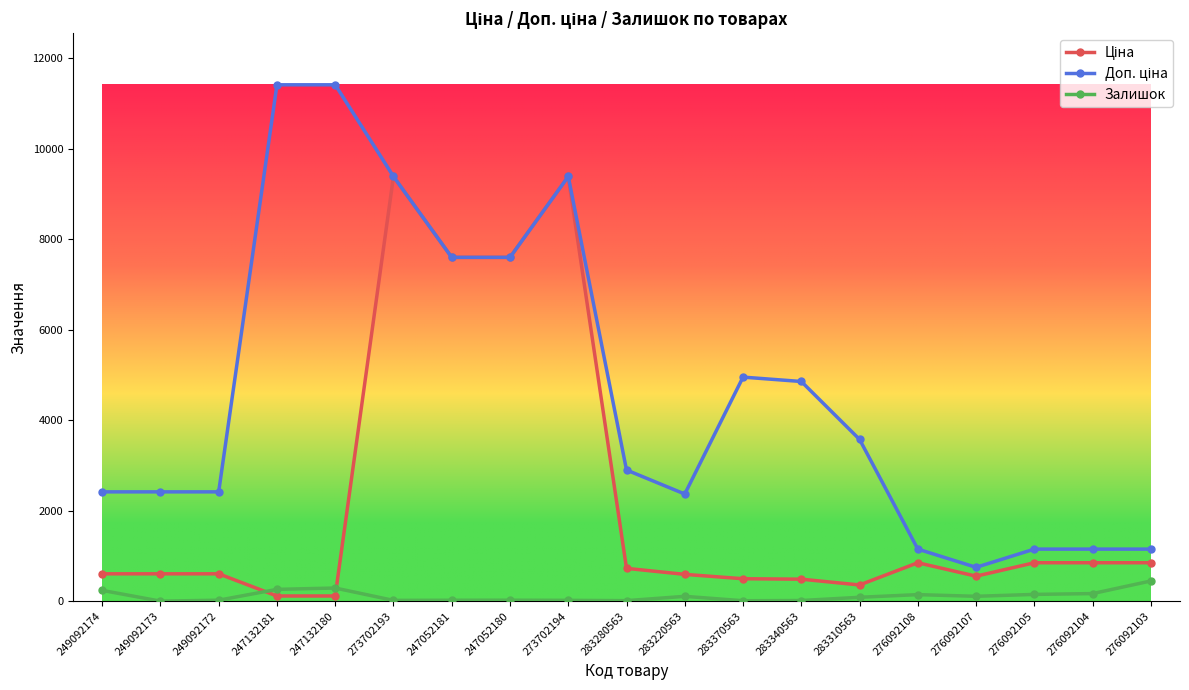

What is the highest value of the Залишок series?

446.0